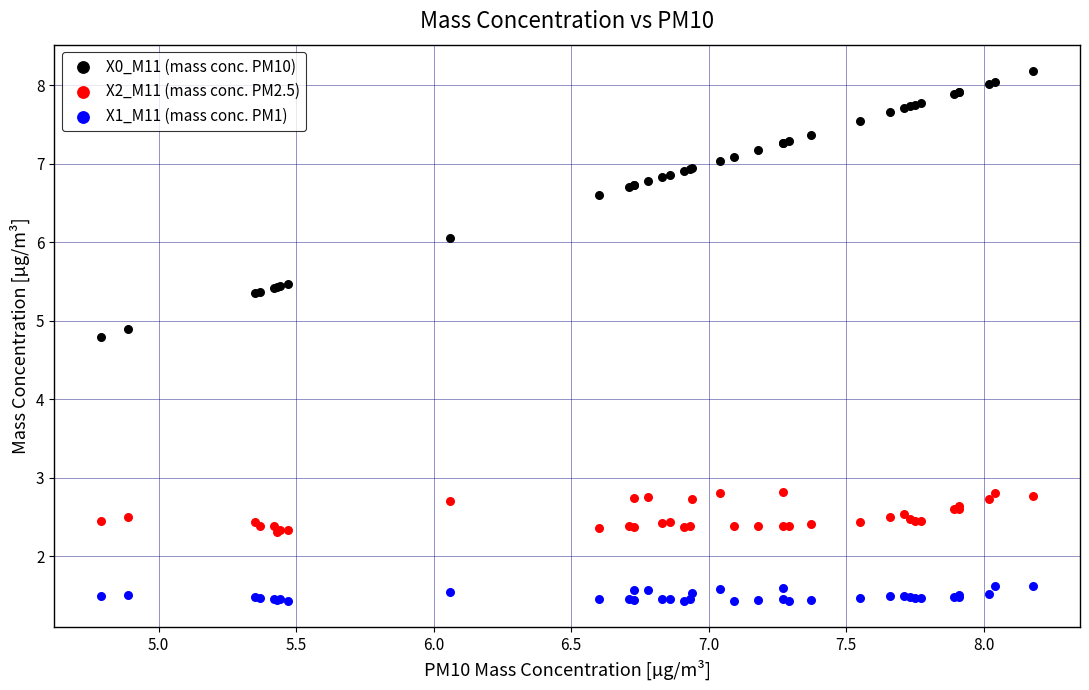

Which series has the largest Y range (max minus min)?

X0_M11 (mass conc. PM10)